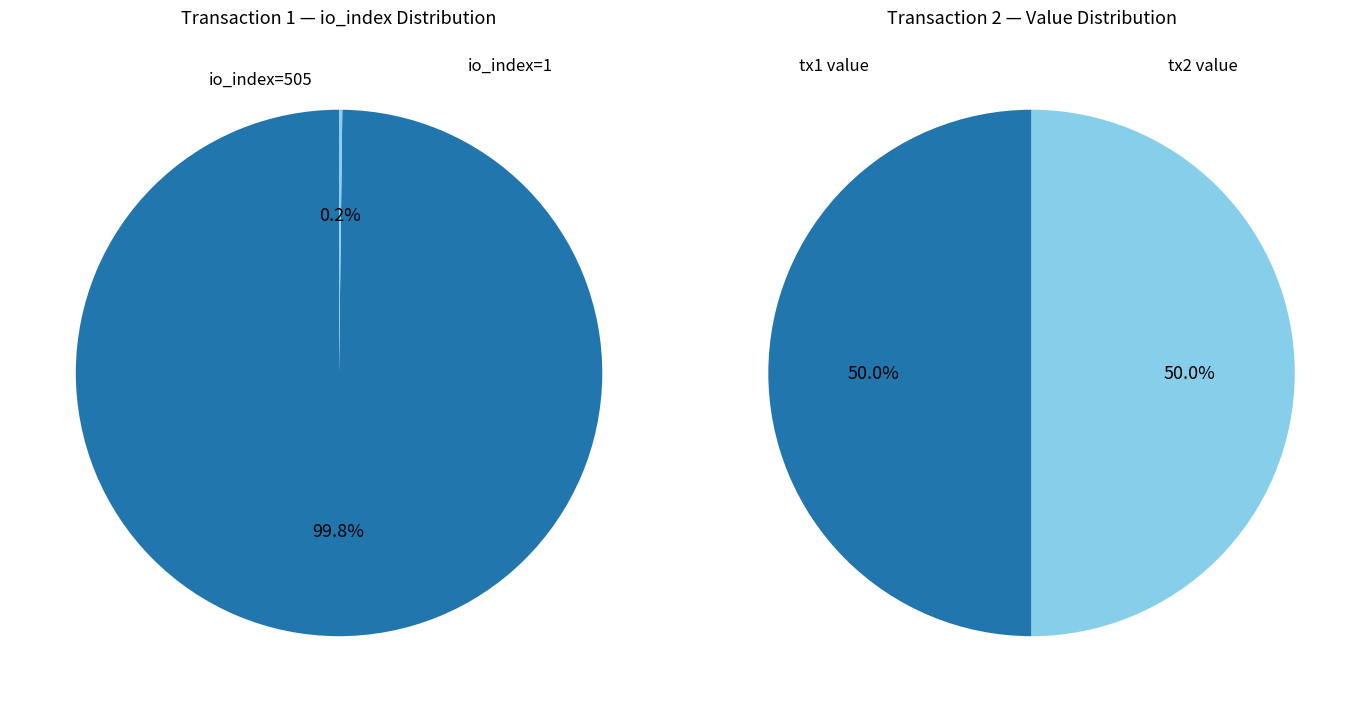

Is the sum of io_index=505 and io_index=0 greater than half?

Yes